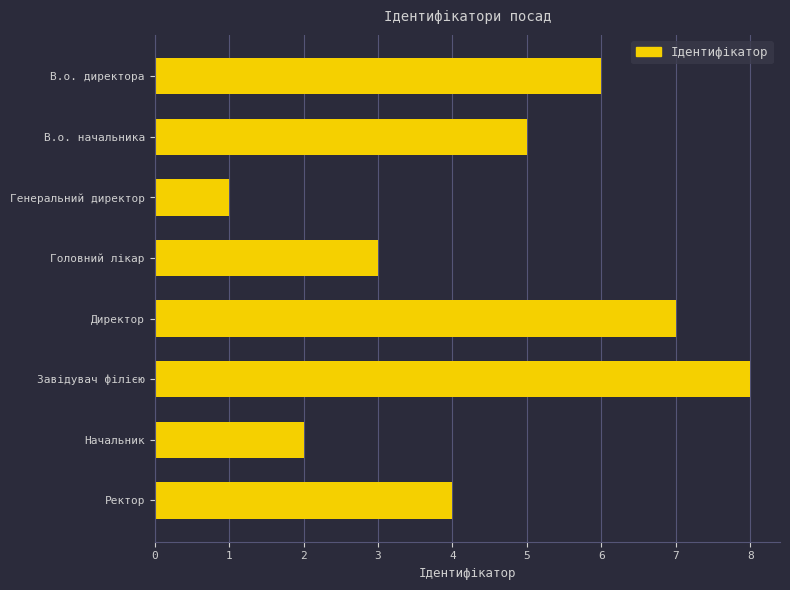

Rank the categories by value from lowest to highest.

Генеральний директор, Начальник, Головний лікар, Ректор, В.о. начальника, В.о. директора, Директор, Завідувач філією